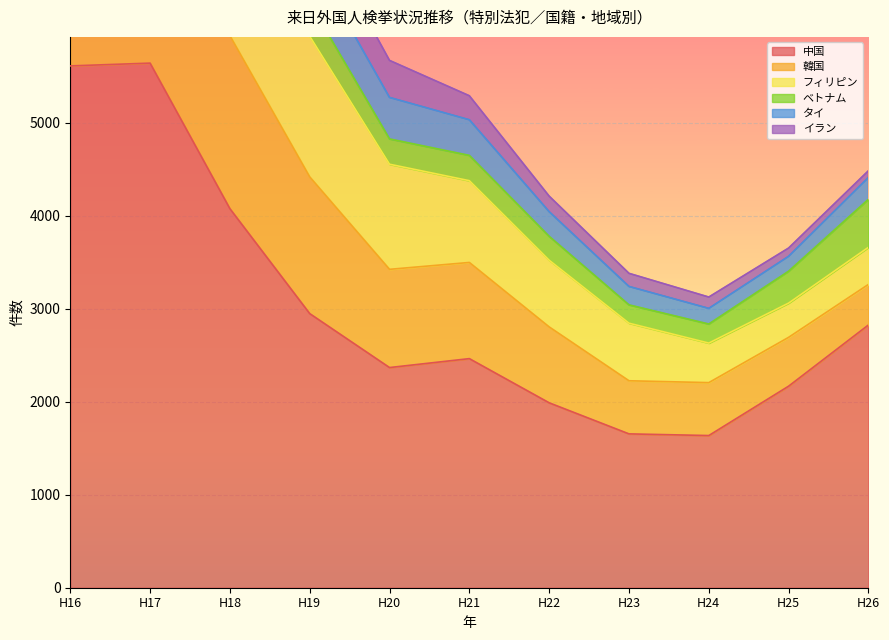

At which label does イラン reach its minimum?

H26